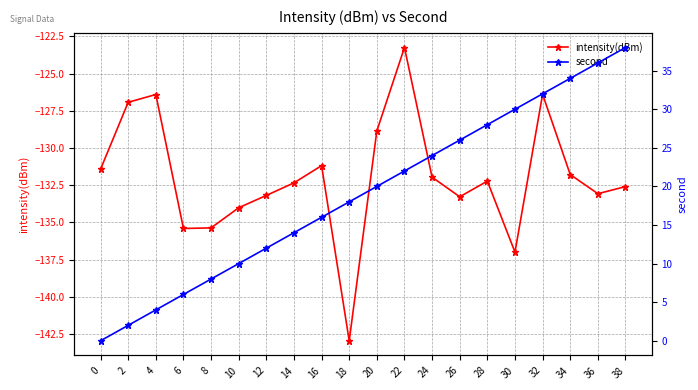

The second series shows 2.0 at 2. True or false?

True